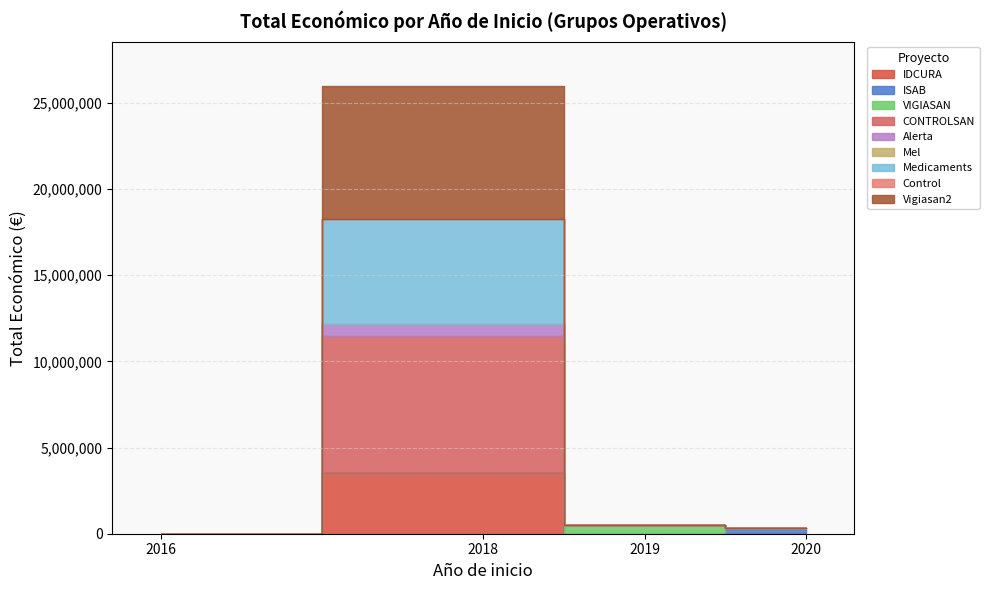

Reading left to right, list all the values displayed in this chart.

3508005	348843	480156	7977125	657425	6000	6097171	6000	7717171